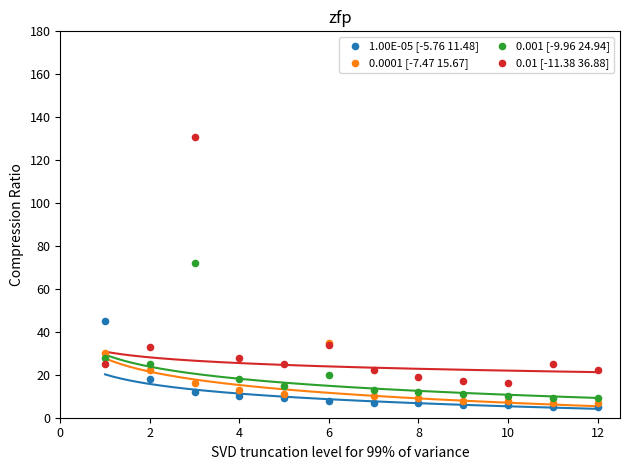

Across all series, what Y value is closest to 68?

72